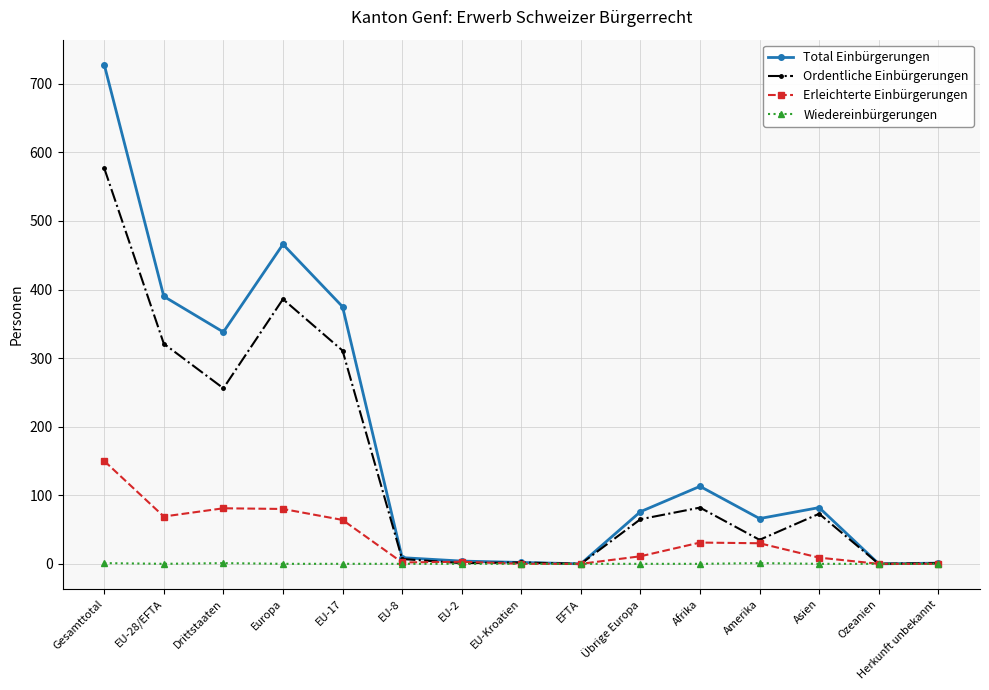

What is the sum of all Wiedereinbürgerungen values?

3